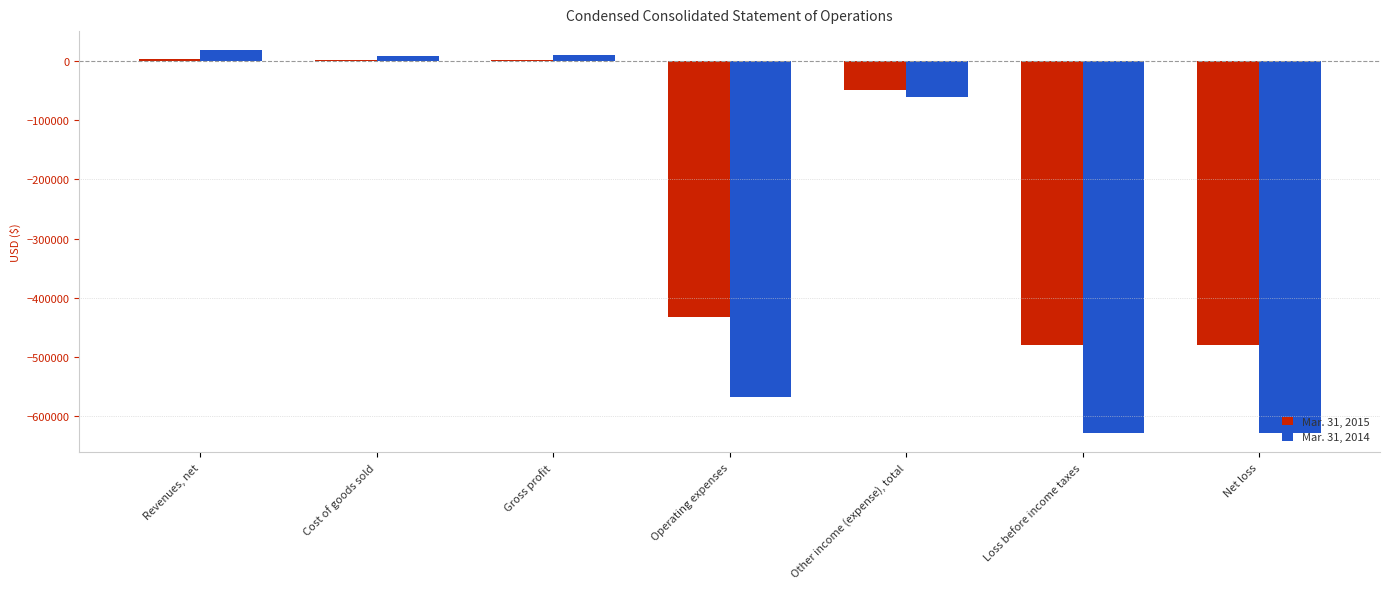

What is the sum of all Mar. 31, 2014 values?

-1850027